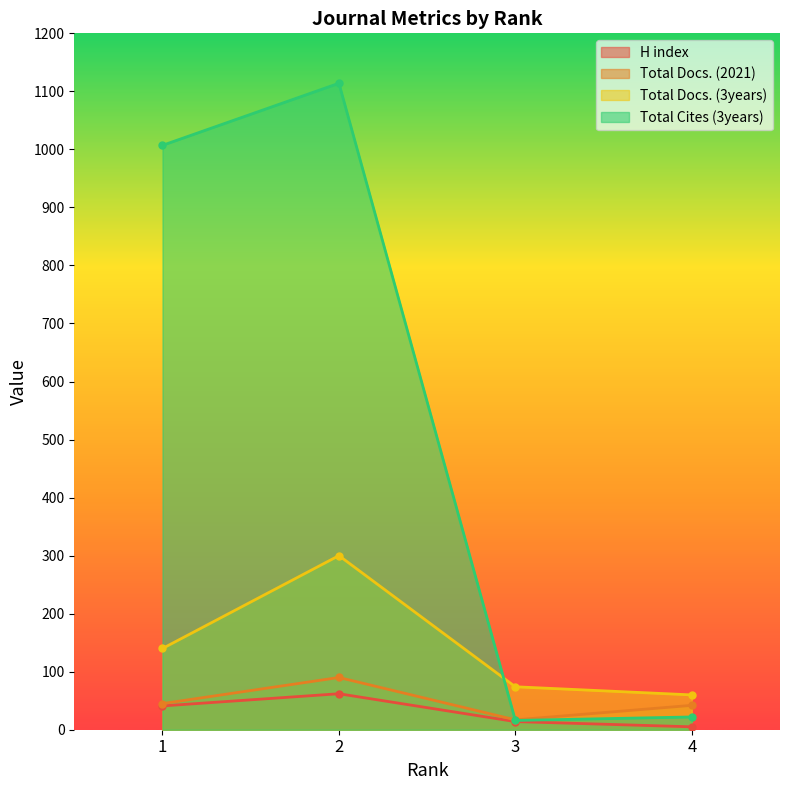

Which series has the largest range (max minus min)?

Total Cites (3years)